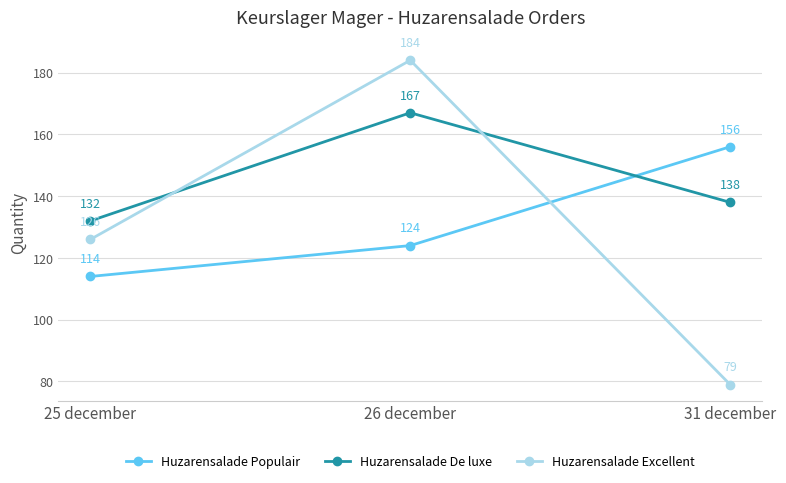

What is the difference between the maximum and minimum values in the Huzarensalade De luxe series?

35